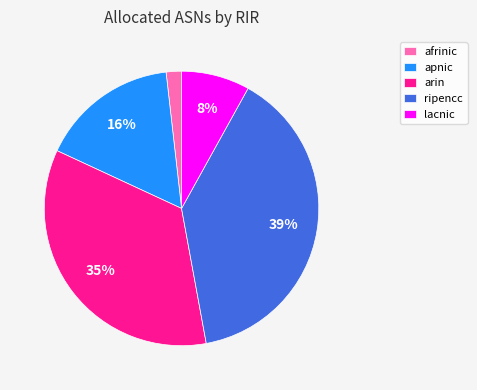

Count the number of slices in the pie.

5